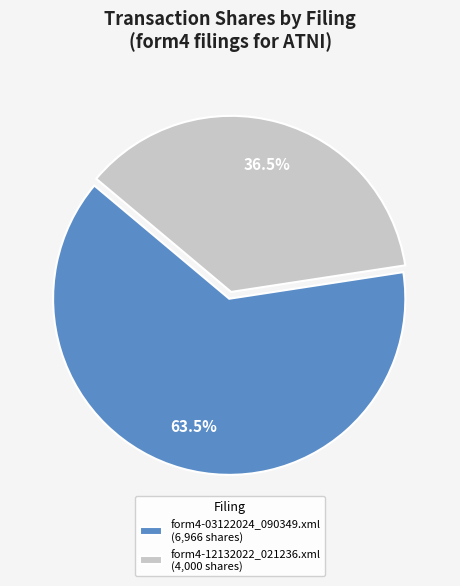

Which category has the biggest portion of the pie?

form4-03122024_090349.xml